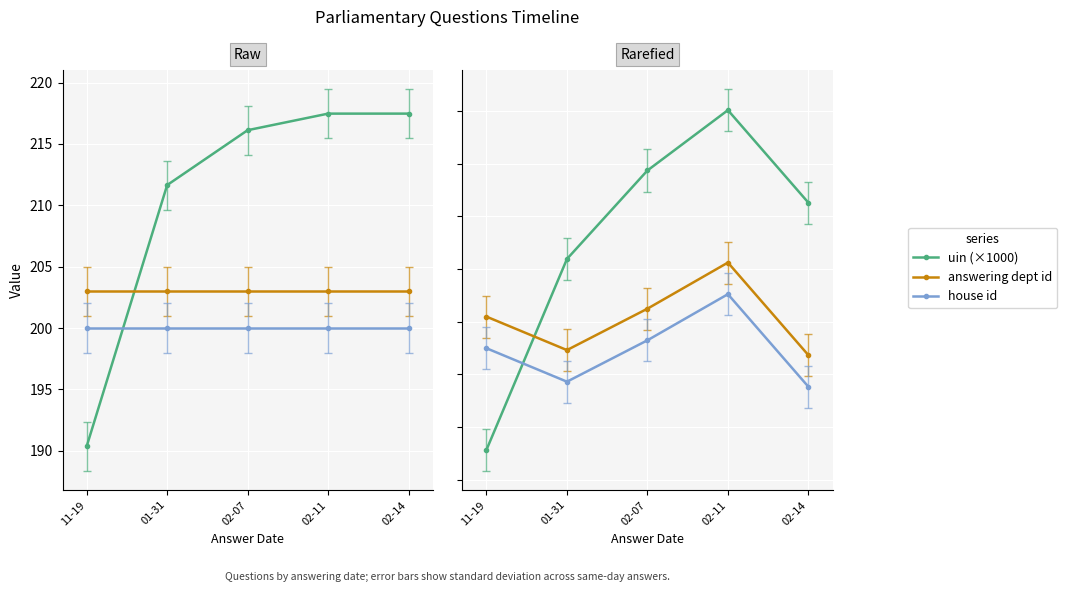

True or false: answering dept id and uin (×1000) intersect in this chart.

True